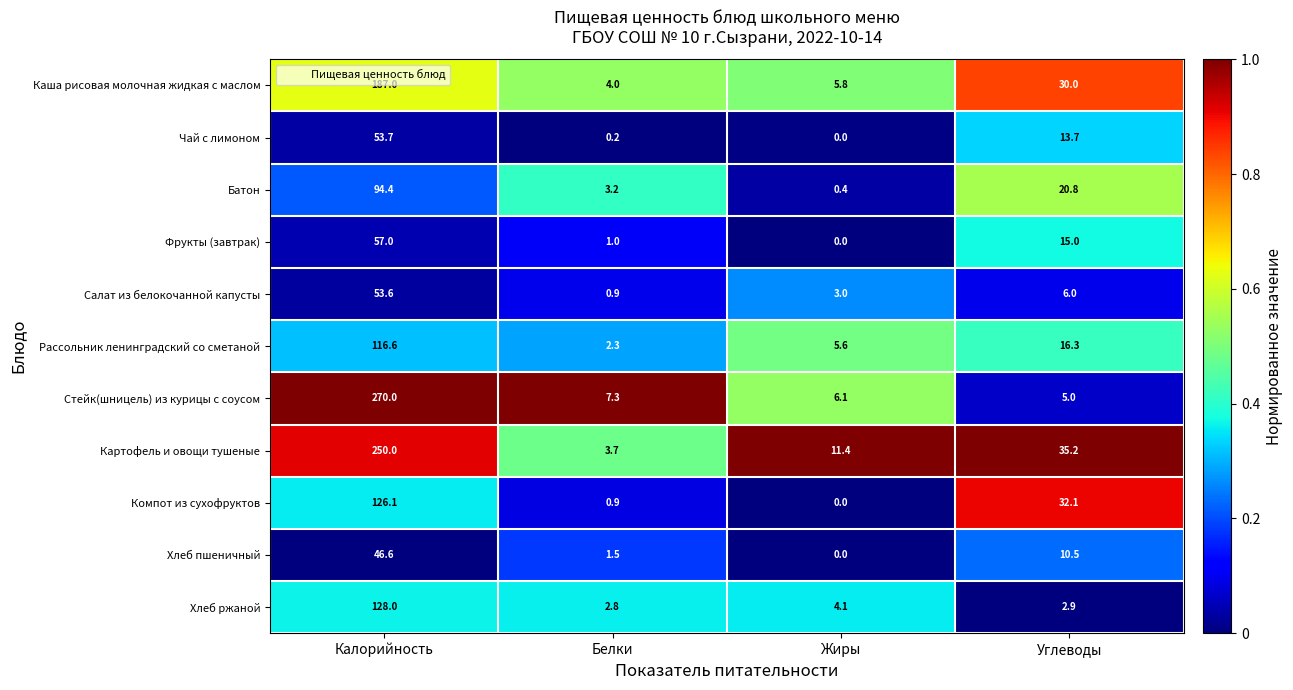

What is the sum of all Салат из белокочанной капусты values?

63.5